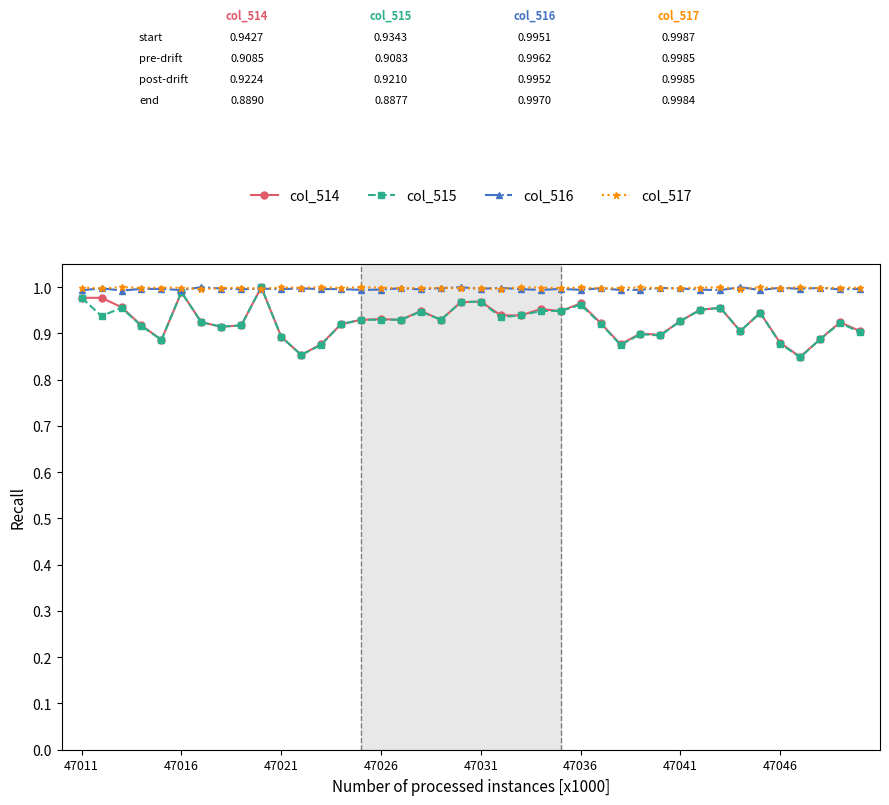

At how many categories does at least one series exceed 0?

40